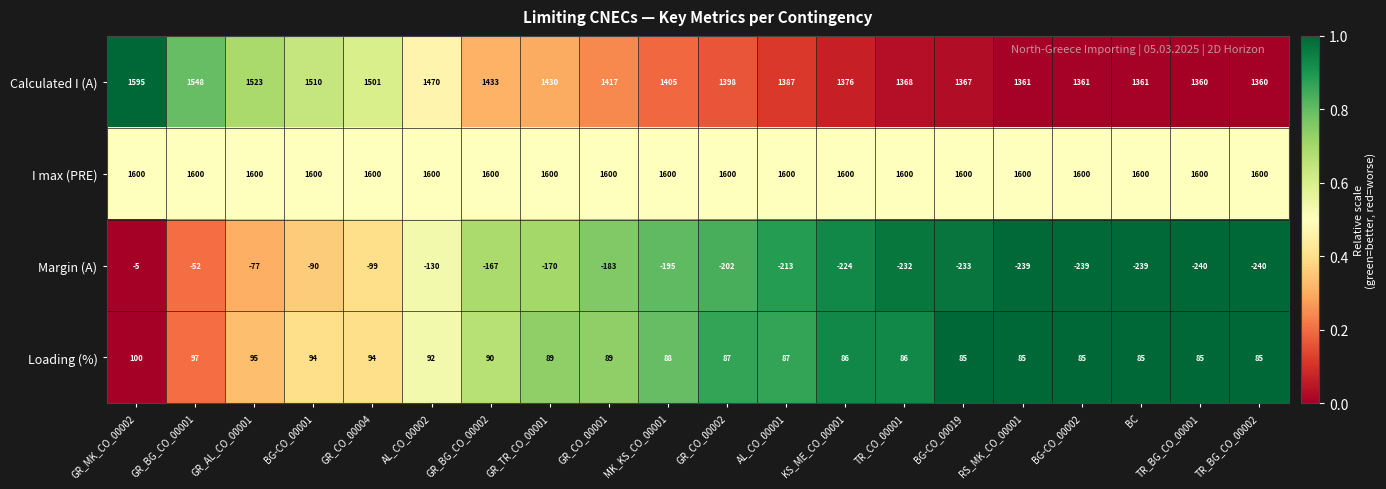

List the series in order of their peak value, highest first.

I max (PRE), Calculated I (A), Loading (%), Margin (A)